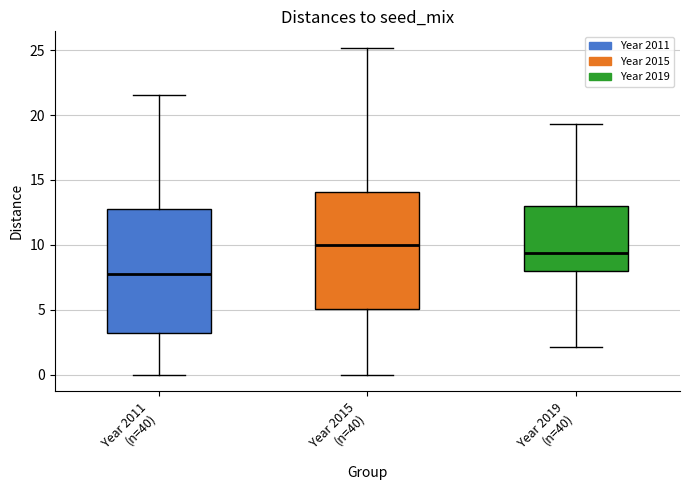

Reading left to right, read every box against the y-axis: the position of its median line, the range the box covers, and the ends of its whiskers. The values are not printed on the chart, so give them approximately, as read against the axis.

Year 2011 (n=40): median 8.0, box 3.5 to 13.0, whiskers 0.0 to 21.5
Year 2015 (n=40): median 10.0, box 5.0 to 14.0, whiskers 0.0 to 25.0
Year 2019 (n=40): median 9.5, box 8.0 to 13.0, whiskers 2.0 to 19.5